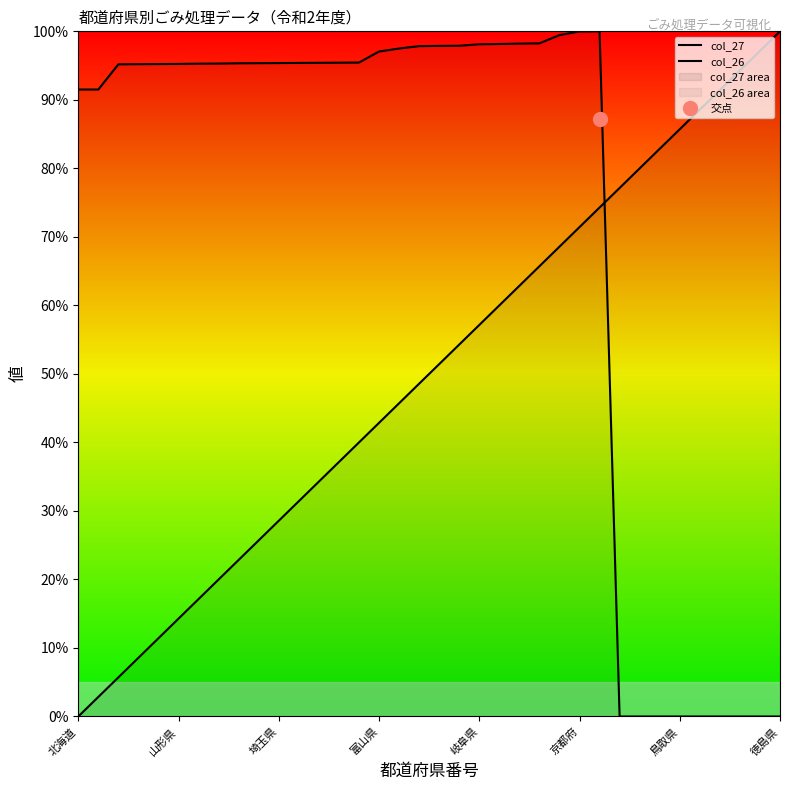

What is the total value across all series at 岐阜県?

155.3